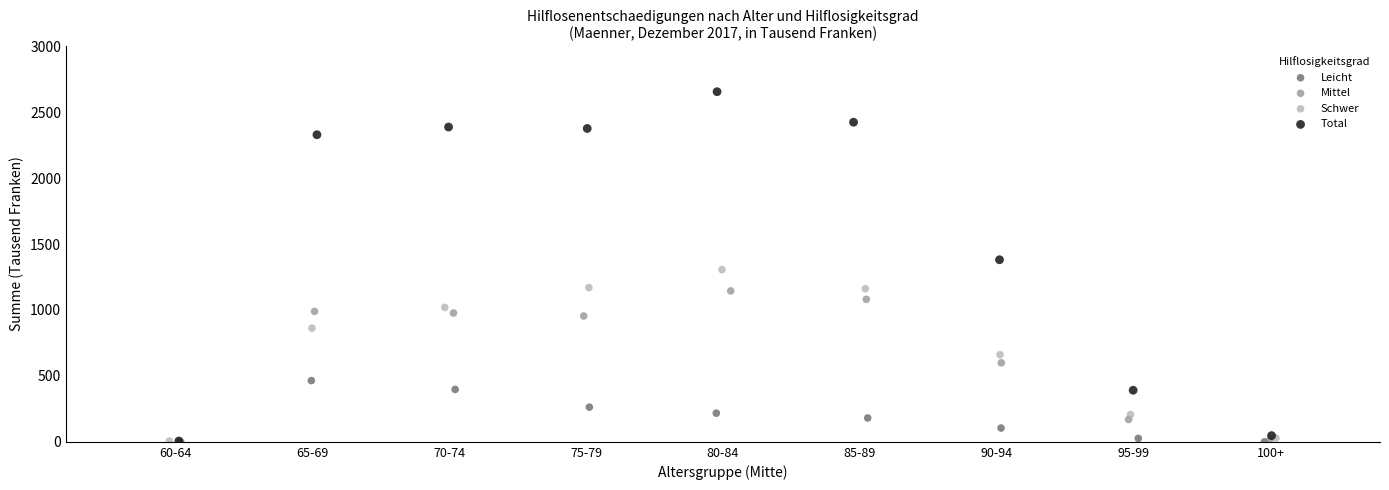

Which series contains the highest Y value?

Total